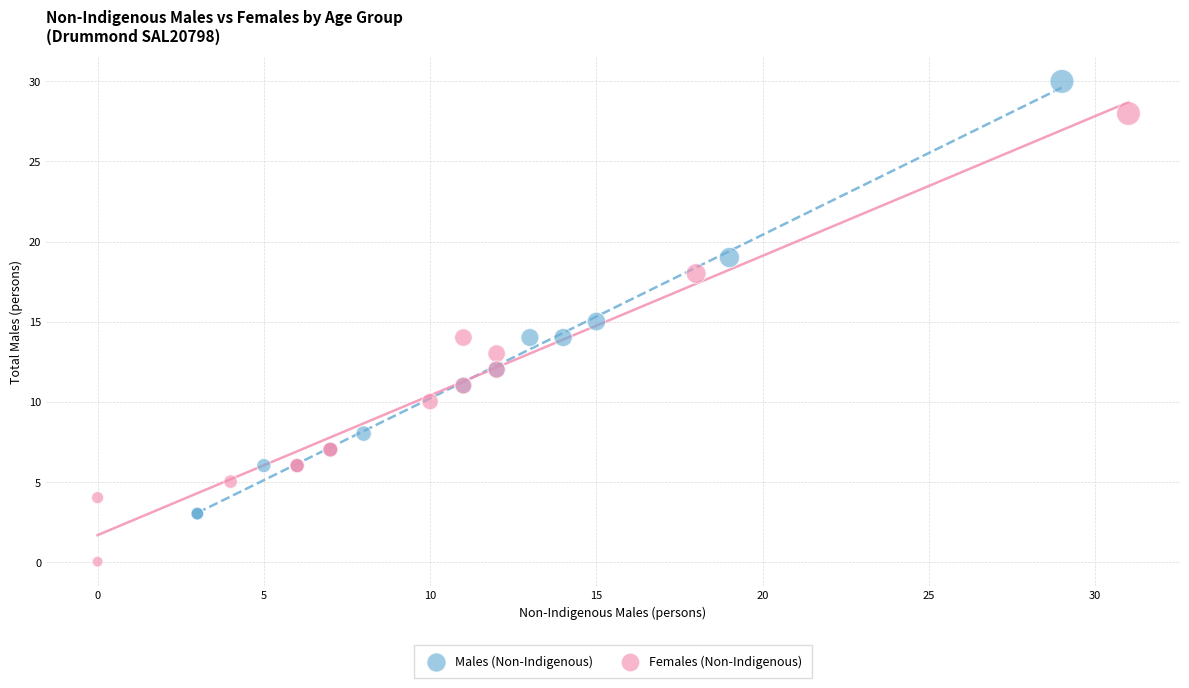

Which series reaches the maximum Y coordinate?

Males (Non-Indigenous)